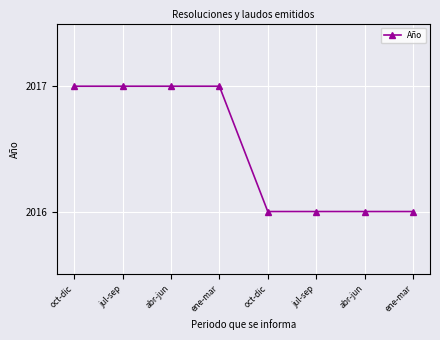

Rank the categories by value from highest to lowest.

oct-dic, jul-sep, abr-jun, ene-mar, oct-dic, jul-sep, abr-jun, ene-mar